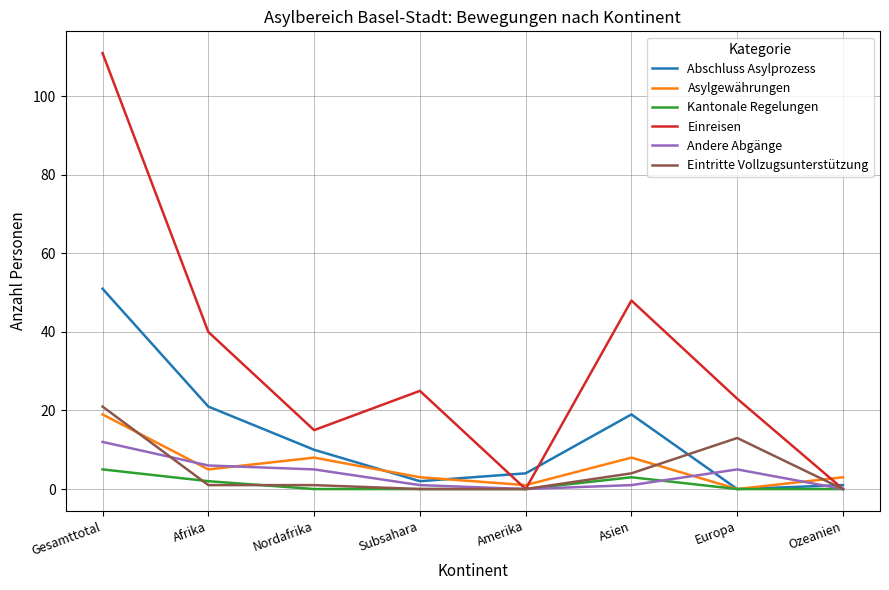

True or false: Andere Abgänge has more than 2 points higher than both neighbors.

False